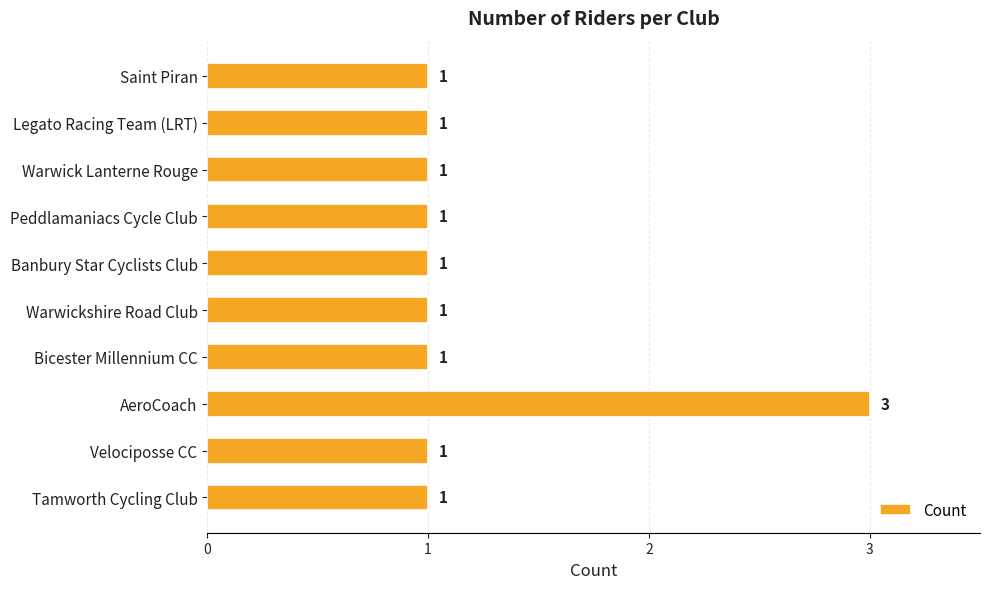

Approximately how many times larger is the value at Tamworth Cycling Club compared to Warwickshire Road Club?

1.0